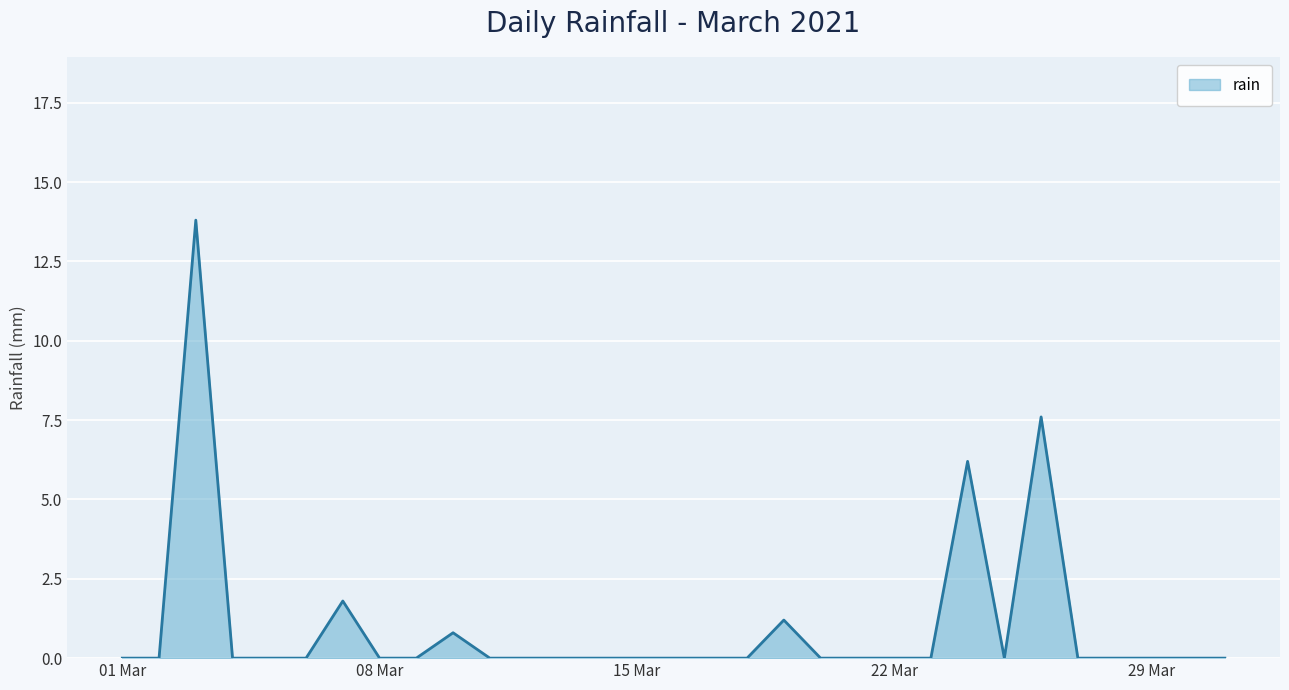

Count the number of data series in this chart.

1